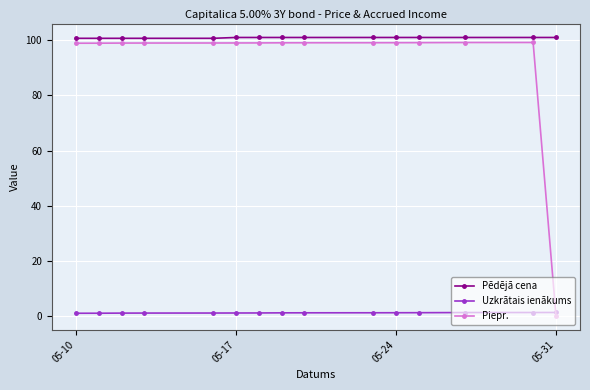

True or false: Pēdējā cena has more than 2 points higher than both neighbors.

False